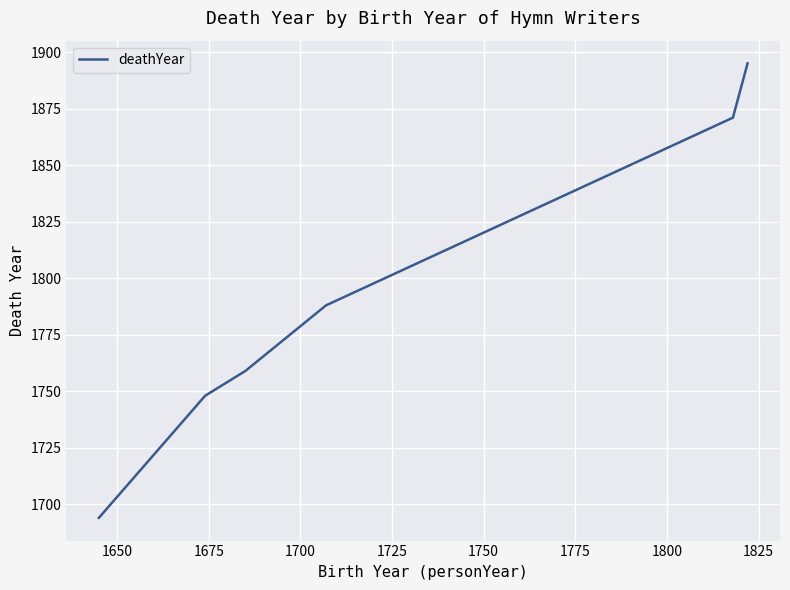

What is the maximum value shown in the chart?

1895